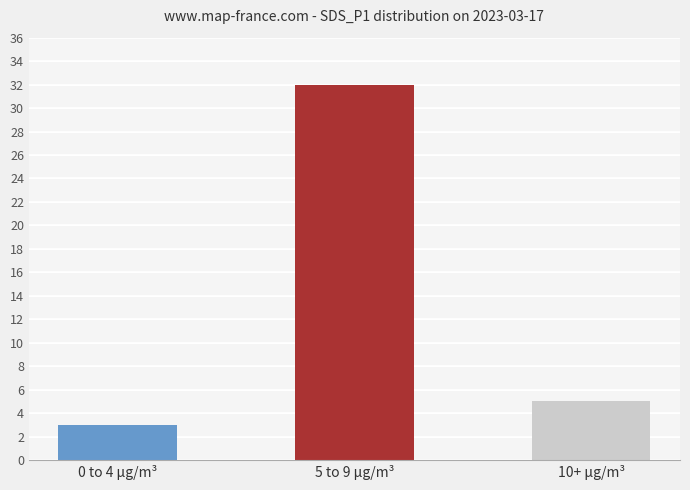

How many categories are shown in the chart?

3